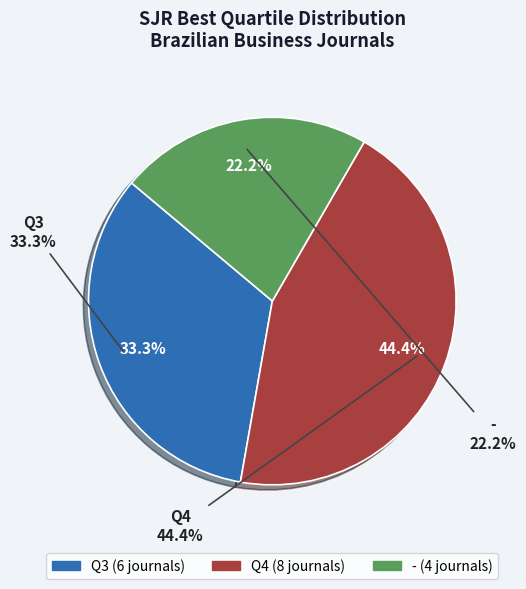

Count the number of slices in the pie.

3